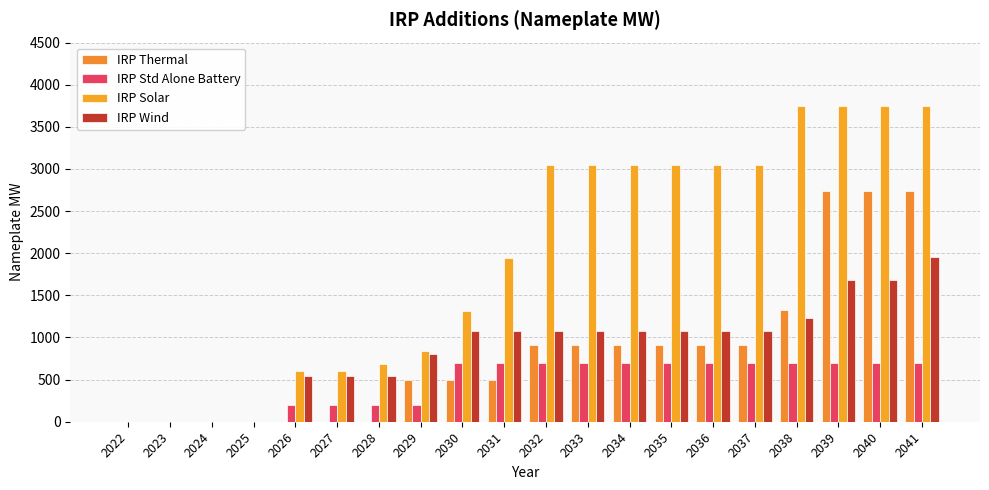

Count the number of data series in this chart.

4